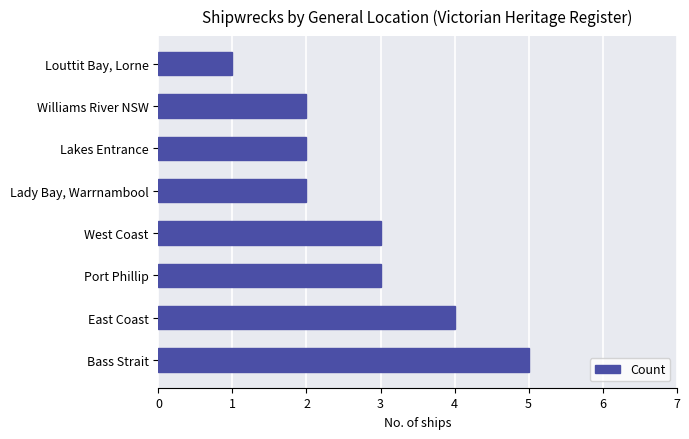

How many series are shown in this chart?

1